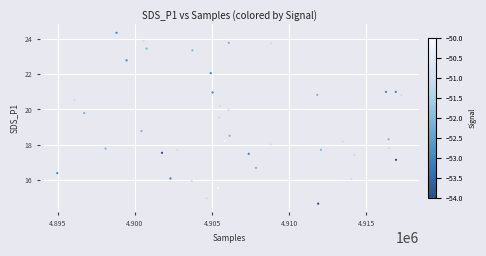

What is the range of Y values (max minus min)?

9.7